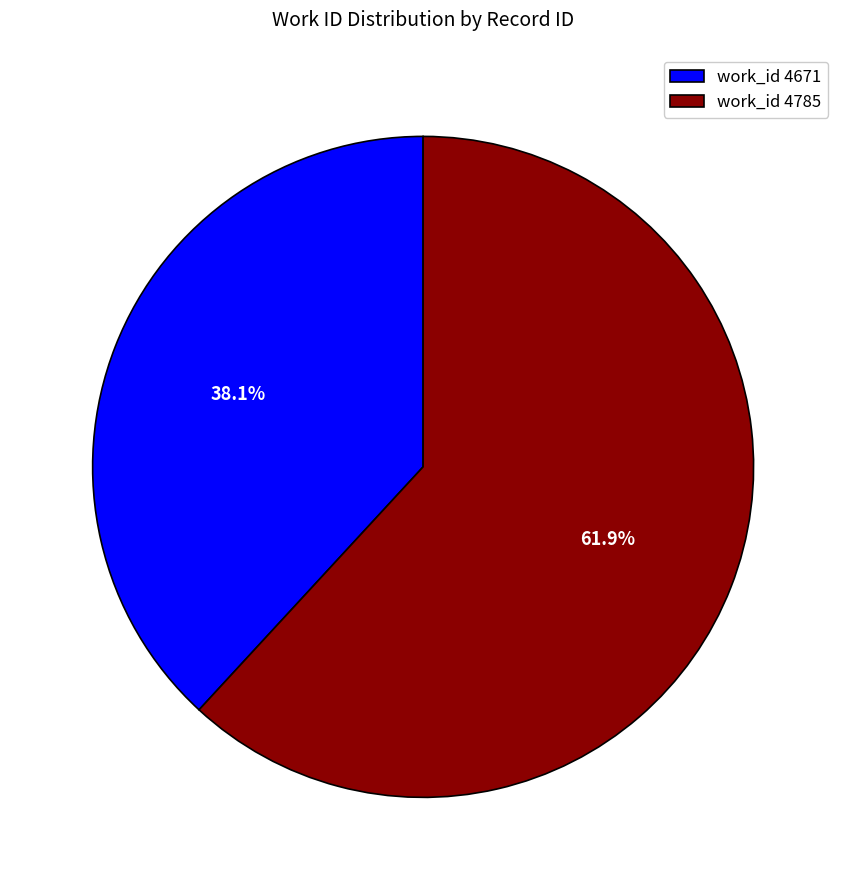

Is there any slice that represents more than half of the pie?

Yes